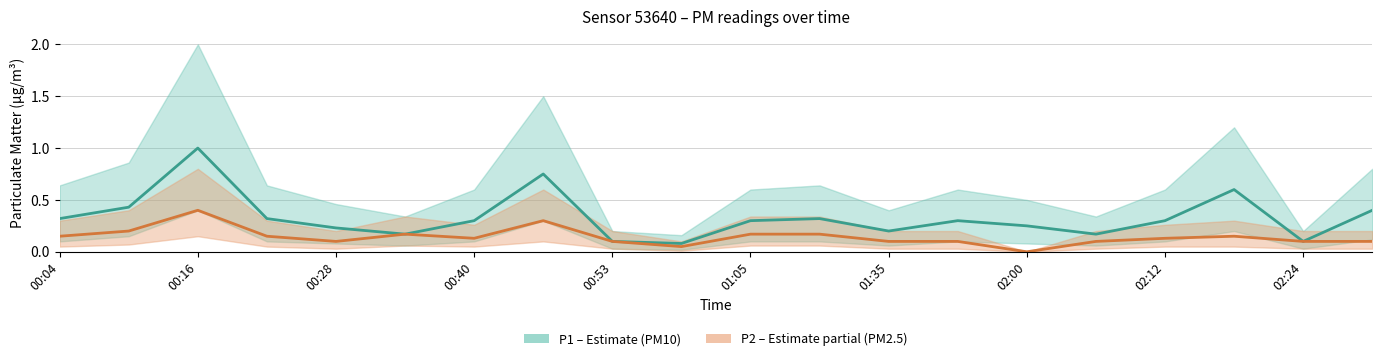

What is the total value across all series at 01:05?

0.5